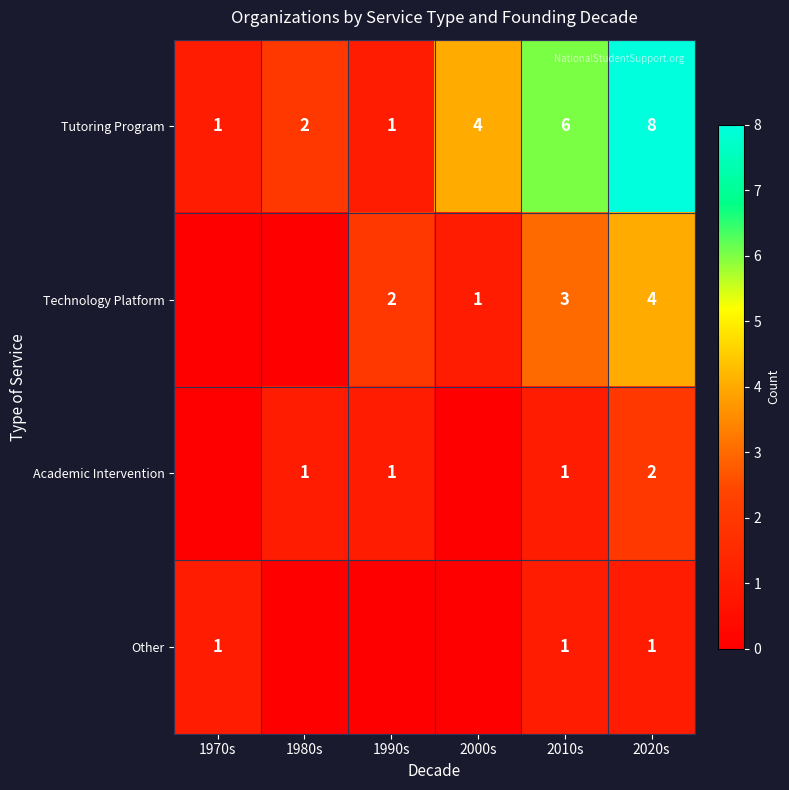

Is it true that Tutoring Program equals 4 at 2000s?

True